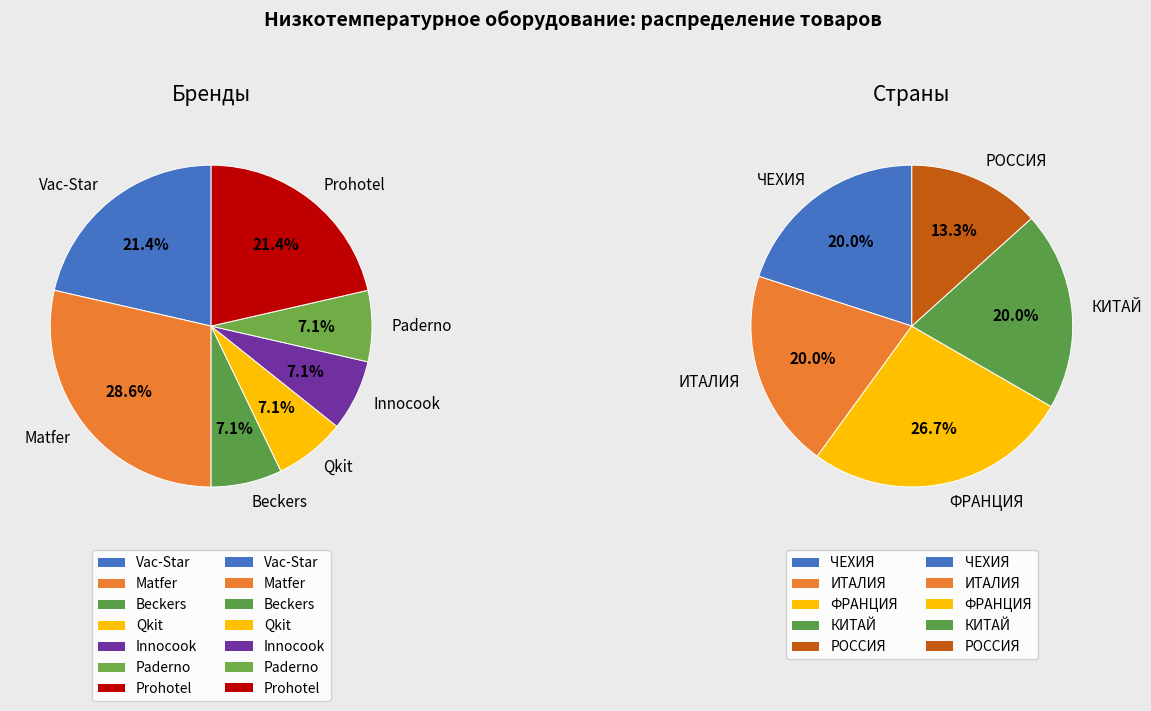

Which series has the largest range (max minus min)?

ЧЕХИЯ